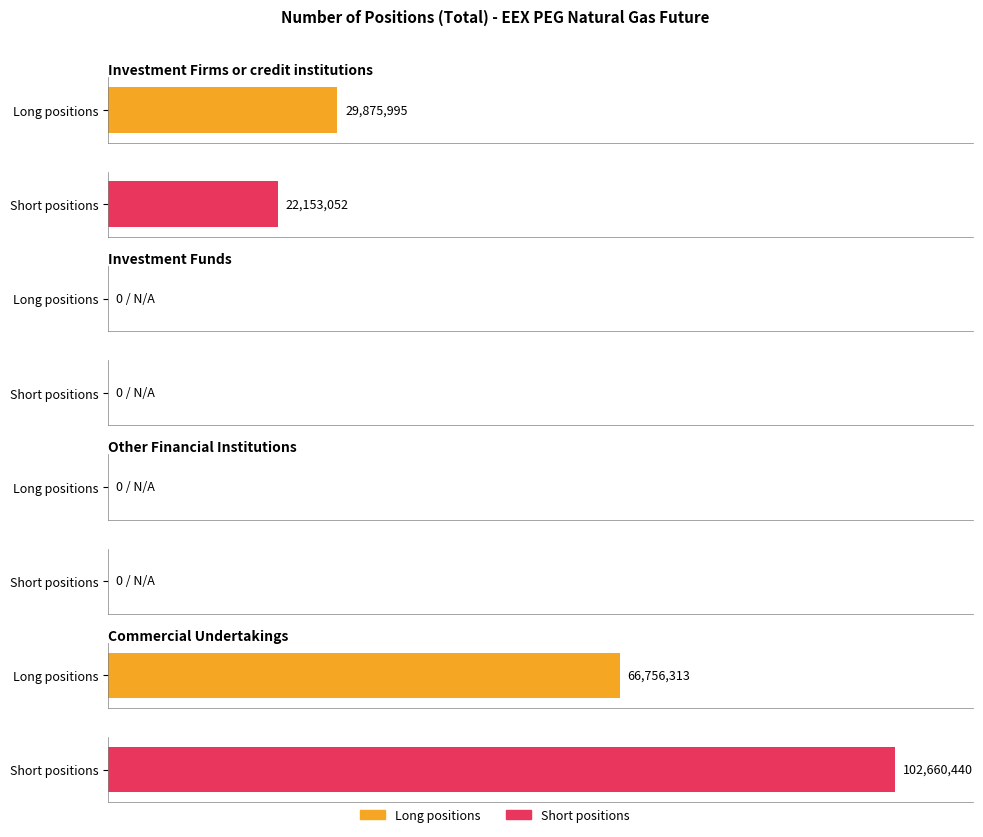

Rank the series at Investment Funds from highest to lowest value.

Long, Short